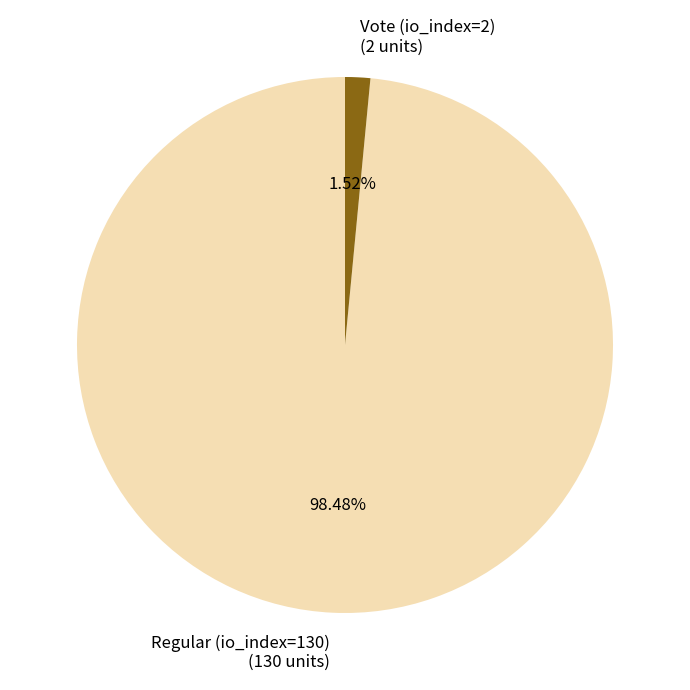

Count the number of slices in the pie.

2